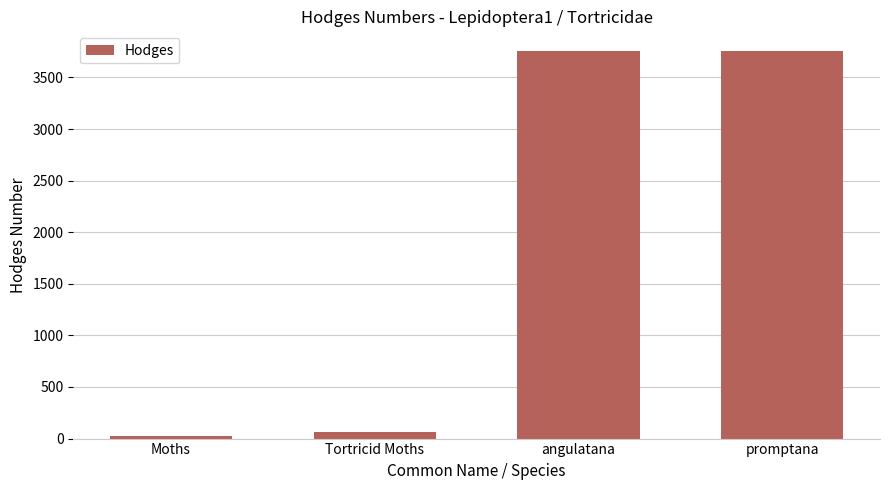

What is the label of the 3rd bar from the left?

angulatana